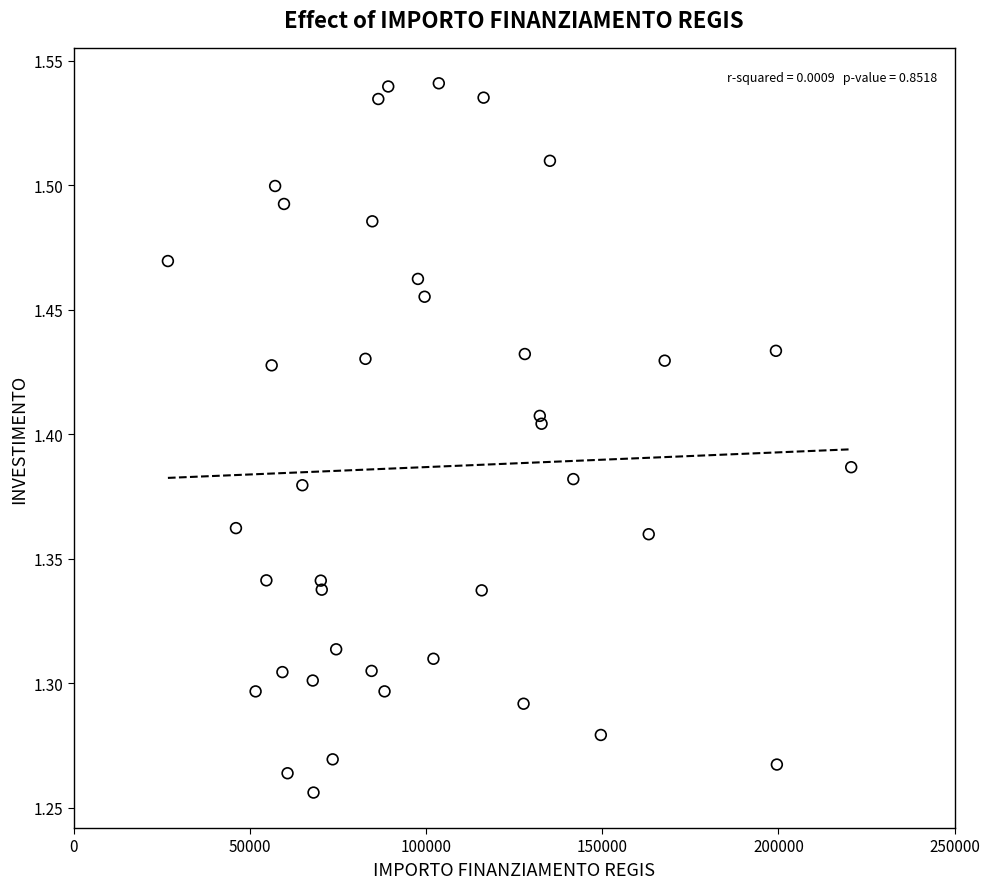

What is the range of Y values (max minus min)?

0.3